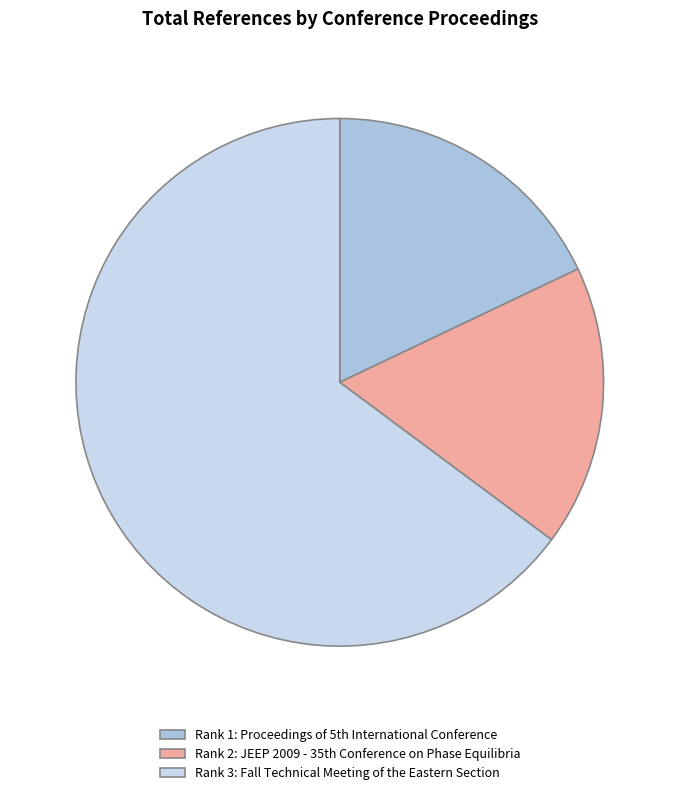

Rank the categories by value from lowest to highest.

Rank 2: JEEP 2009 - 35th Conference on Phase Equilibria, Rank 1: Proceedings of 5th International Conference, Rank 3: Fall Technical Meeting of the Eastern Section